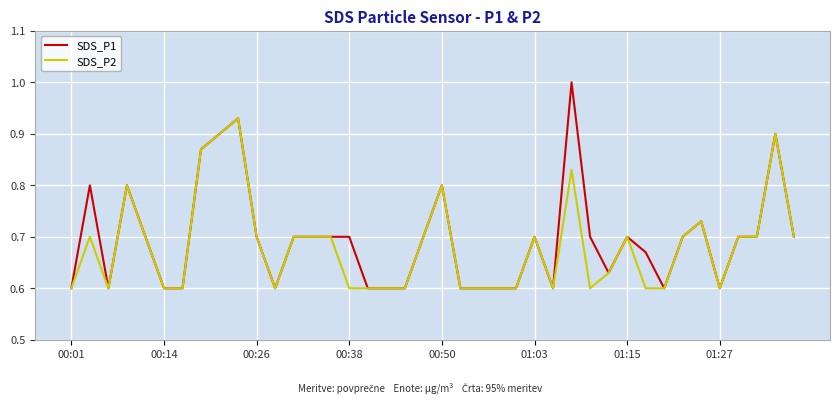

What are all the series names shown in the legend?

SDS_P1, SDS_P2